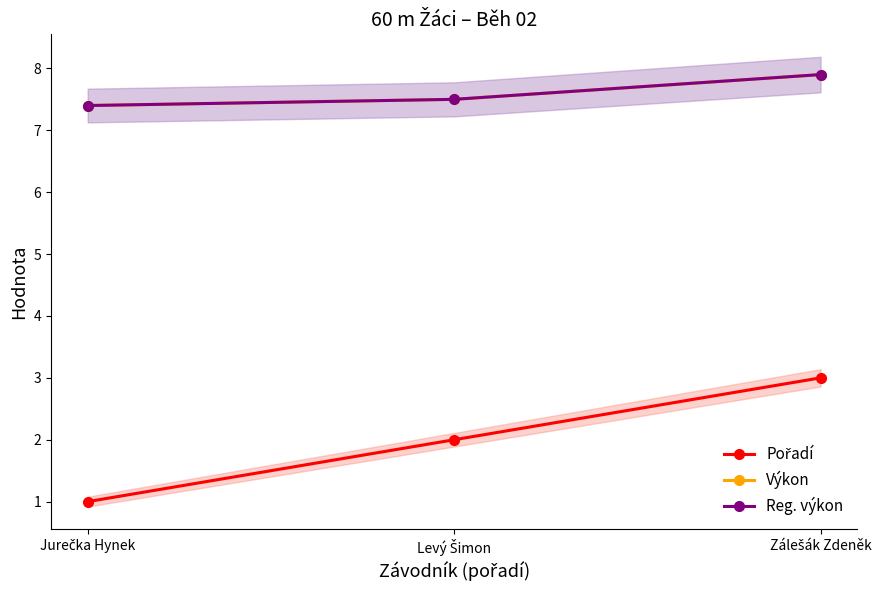

How many lines are shown in the chart?

3